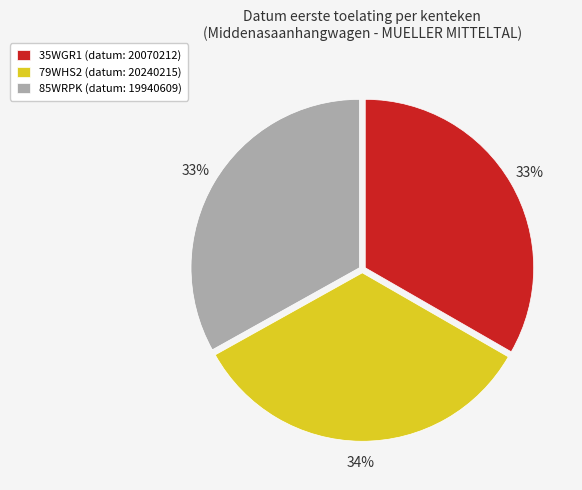

Does any single category account for the majority?

No